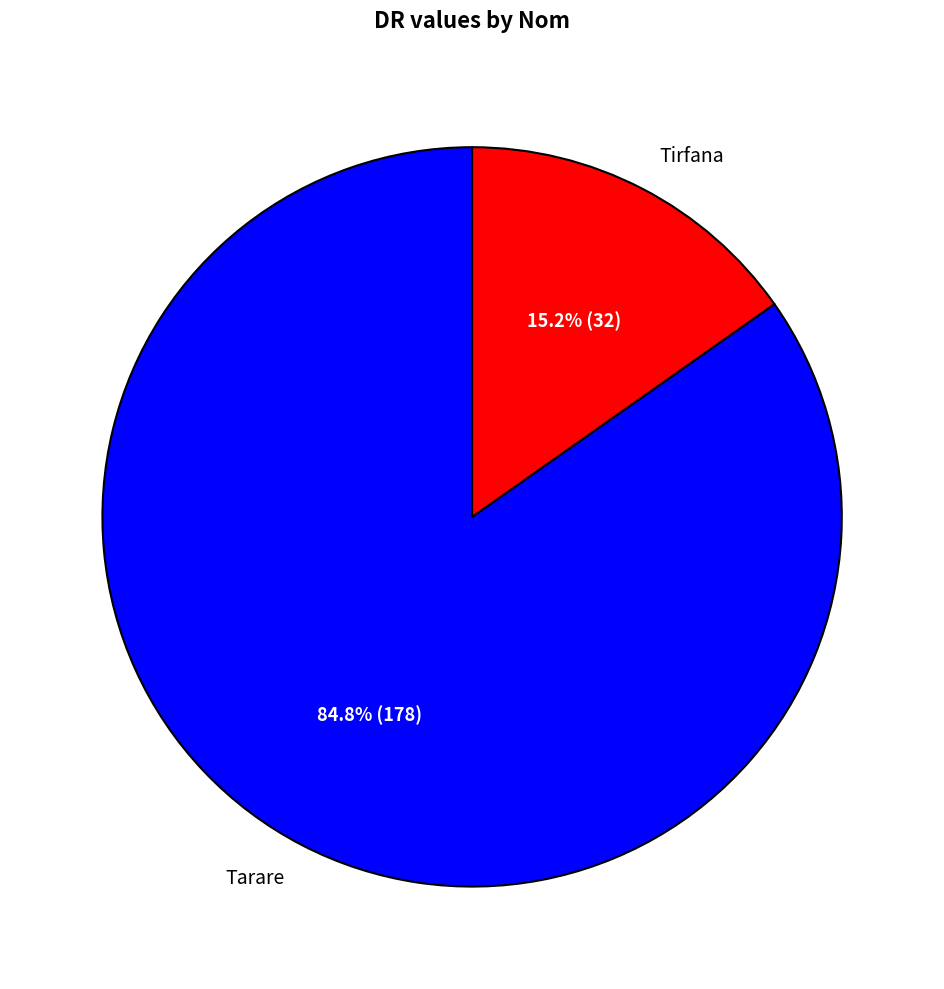

What percentage do Tarare and Tirfana together represent?

100.0%